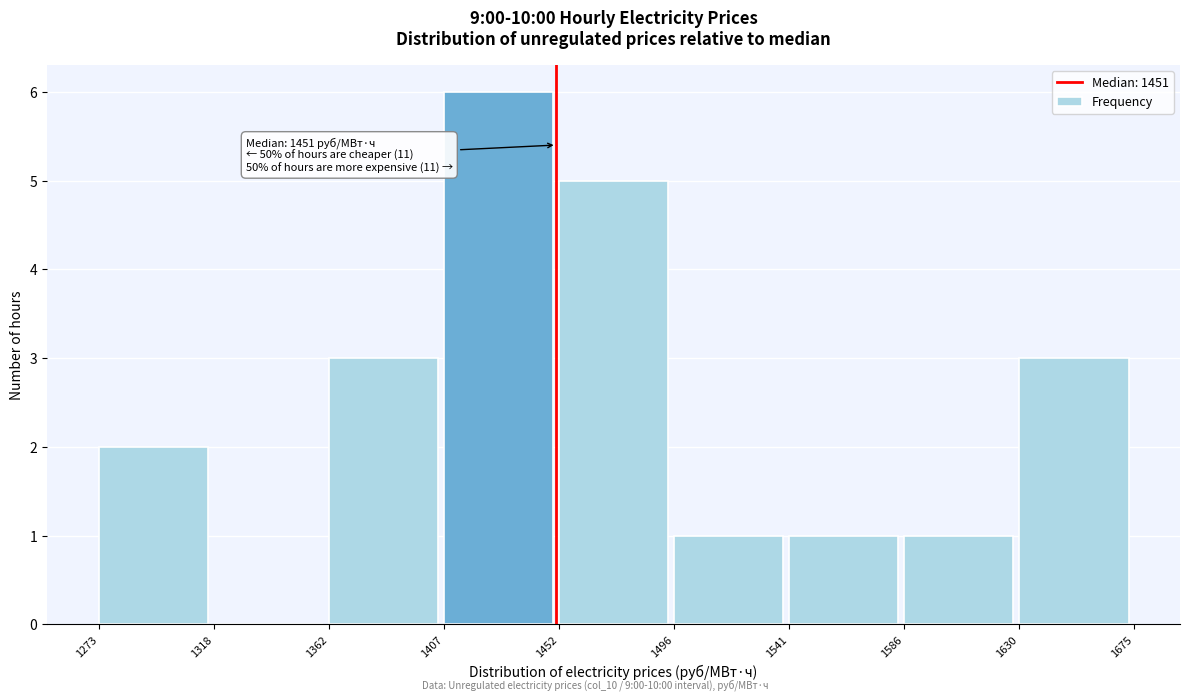

Which range on the x-axis has the tallest bar?

1407 to 1452